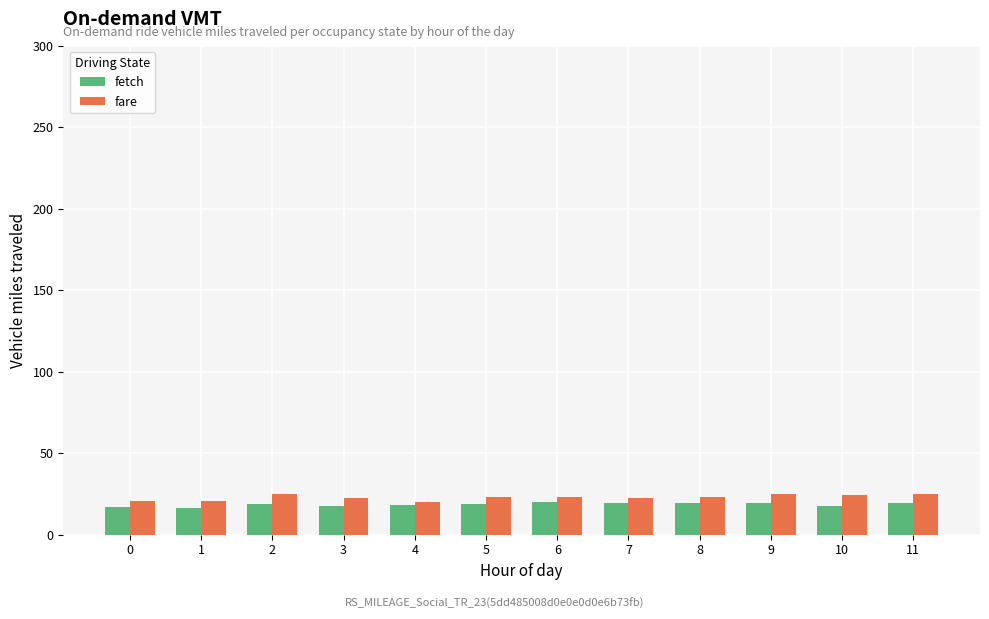

The value of fetch at 10 is 29.0. True or false?

False